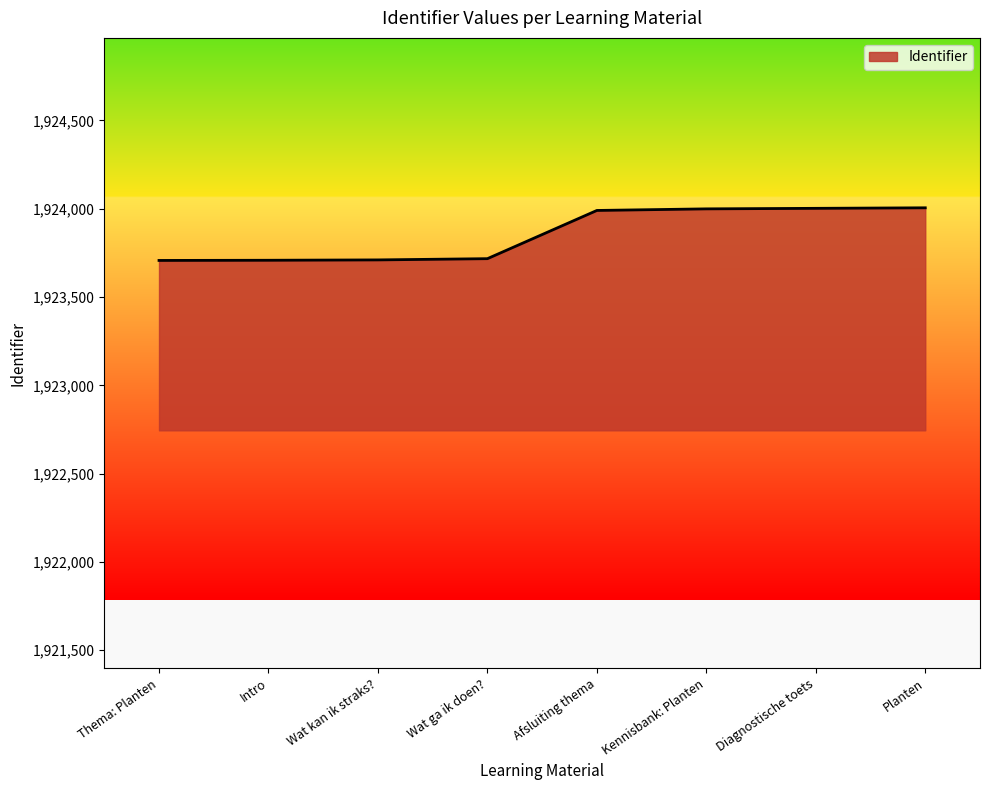

The value at Intro is 448881. True or false?

False